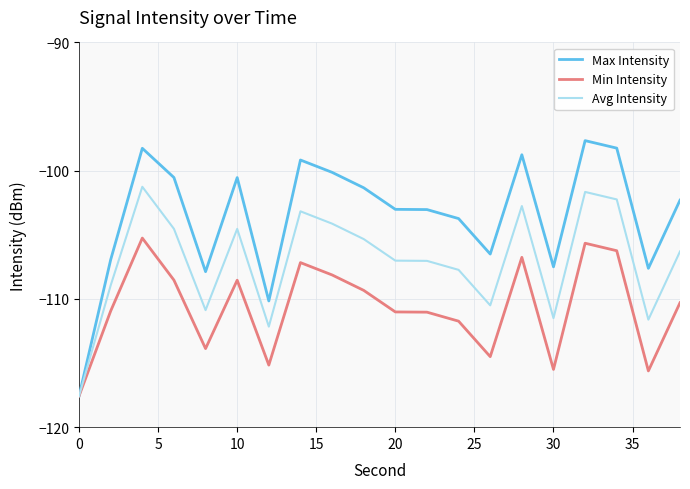

Which series has the largest total across all categories?

Max Intensity